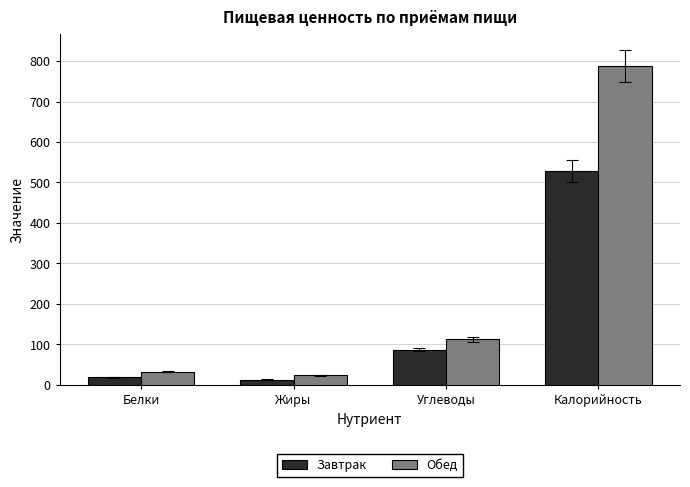

Reading left to right, extract all data points from this chart.

Завтрак: Белки=18.3	Жиры=12.2	Углеводы=86.1	Калорийность=528.1
Обед: Белки=32.0	Жиры=23.6	Углеводы=111.7	Калорийность=787.0